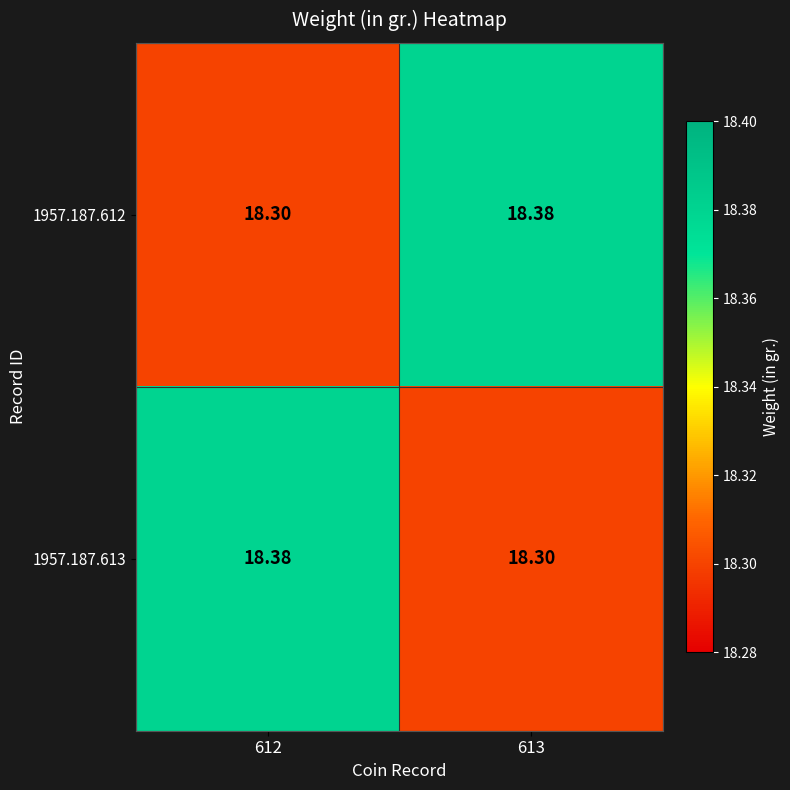

Is the value of 1957.187.612 at 612 greater than the value of 1957.187.613 at 612?

No